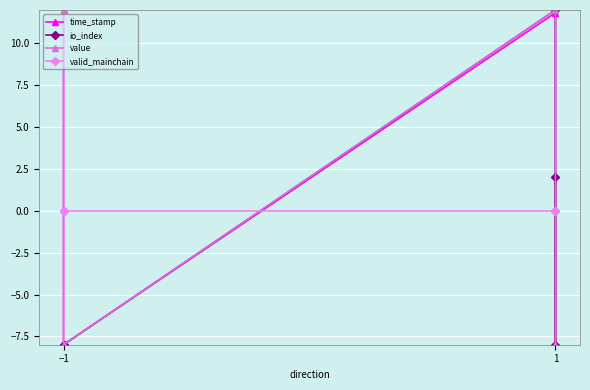

Between −1 and 1, which series saw the biggest shift?

value